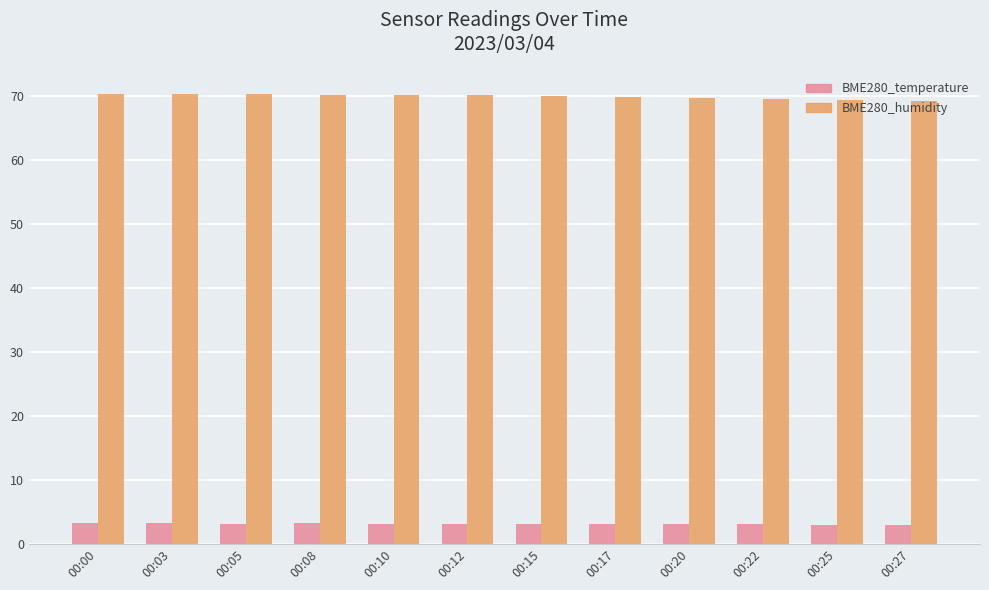

Is it true that BME280_temperature equals 3.1 at 00:17?

True